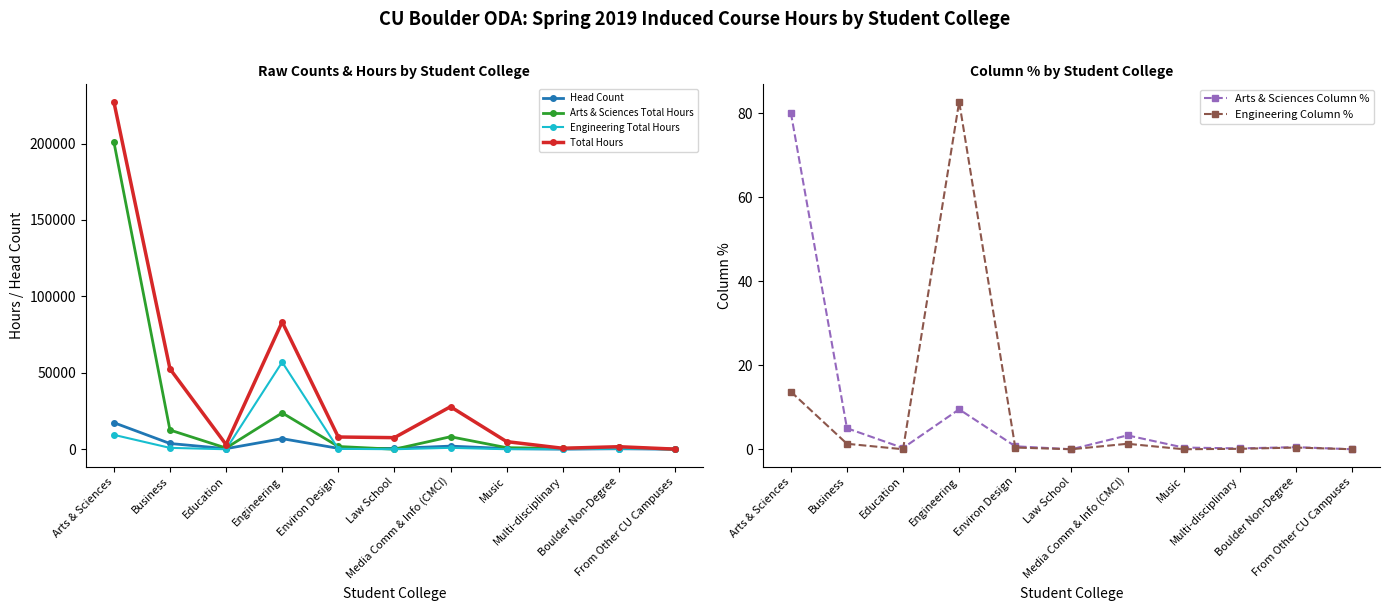

What is the maximum value for Engineering Total Hours?

56993